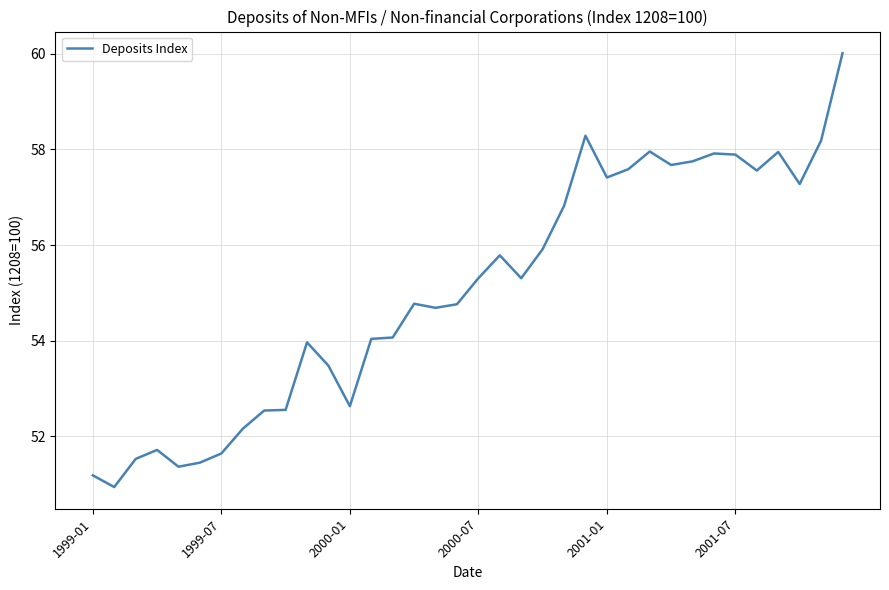

What is the minimum value shown in the chart?

50.9